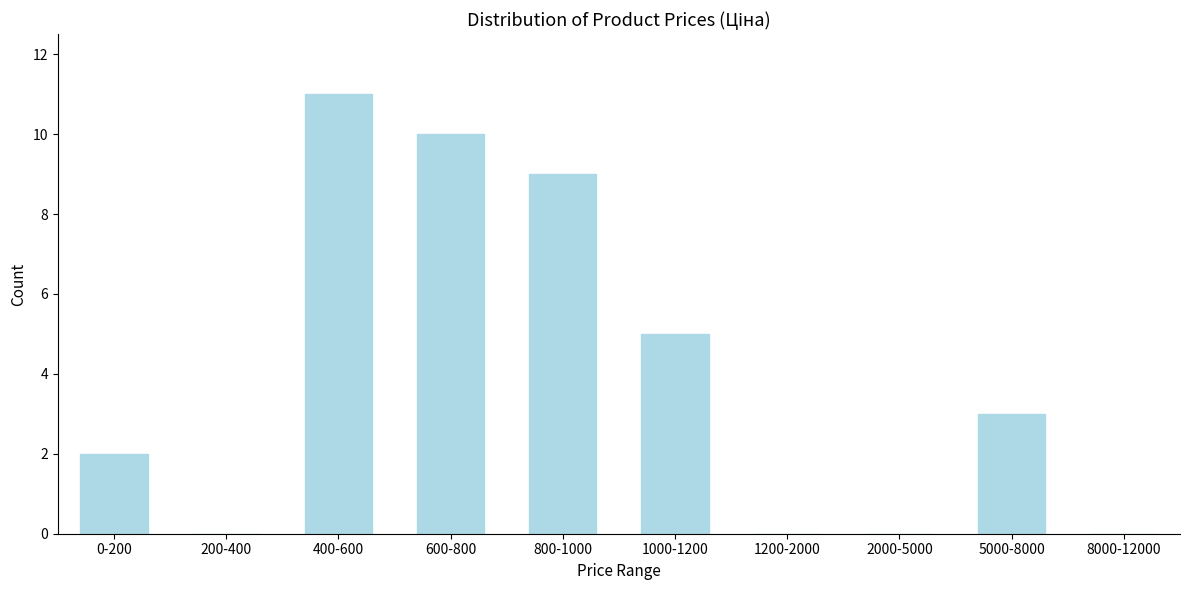

Reading left to right, extract all data points from this chart.

0-200=2	200-400=0	400-600=11	600-800=10	800-1000=9	1000-1200=5	1200-2000=0	2000-5000=0	5000-8000=3	8000-12000=0